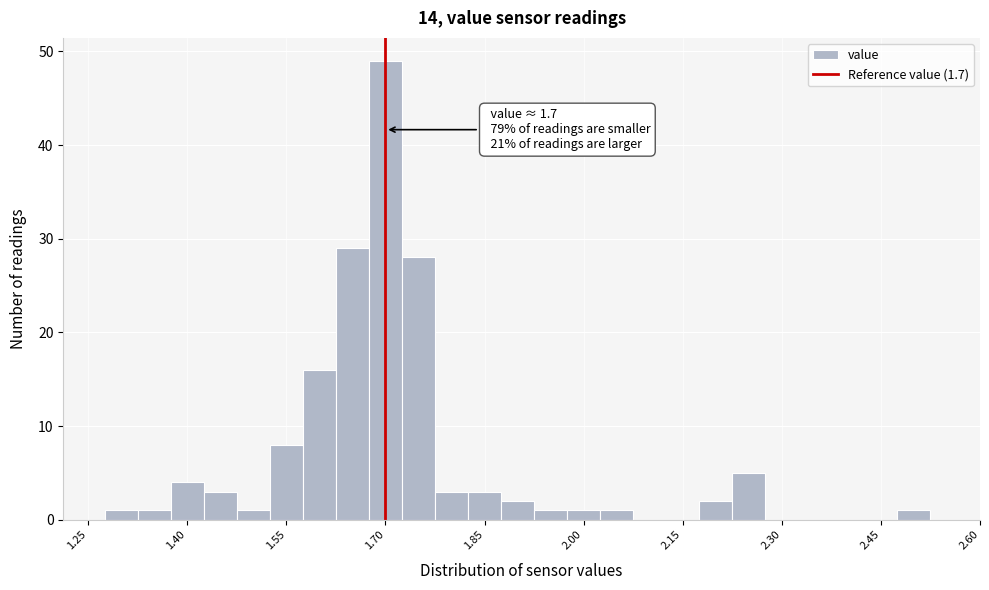

Around what value on the x-axis is the tallest bar? Give the approximate position of its centre, as read against the axis.

1.70